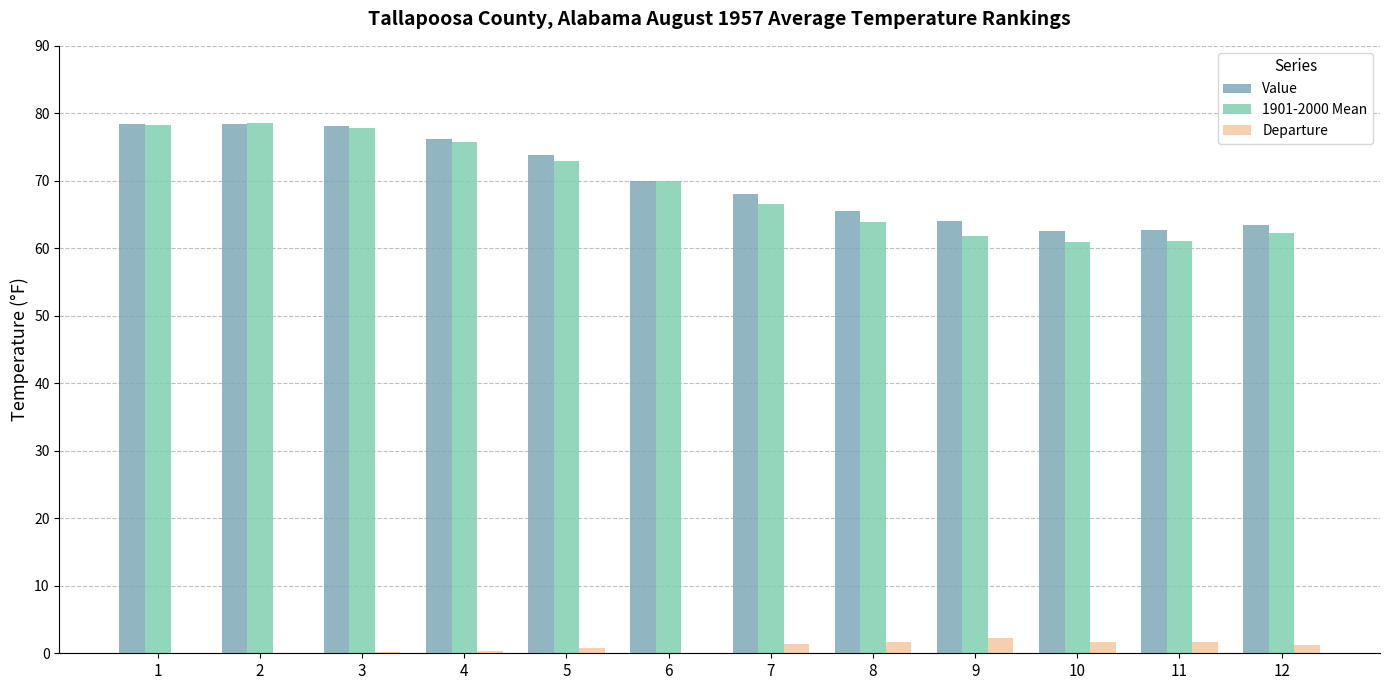

What is the difference between the maximum and minimum values in the Value series?

15.8